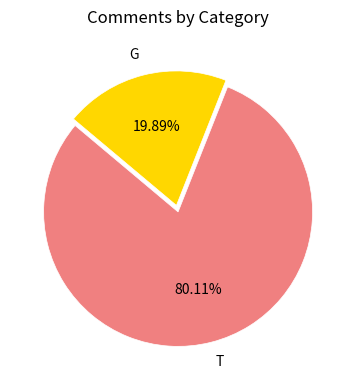

To the nearest percent, what is the difference between the largest and smallest slice percentages?

60%